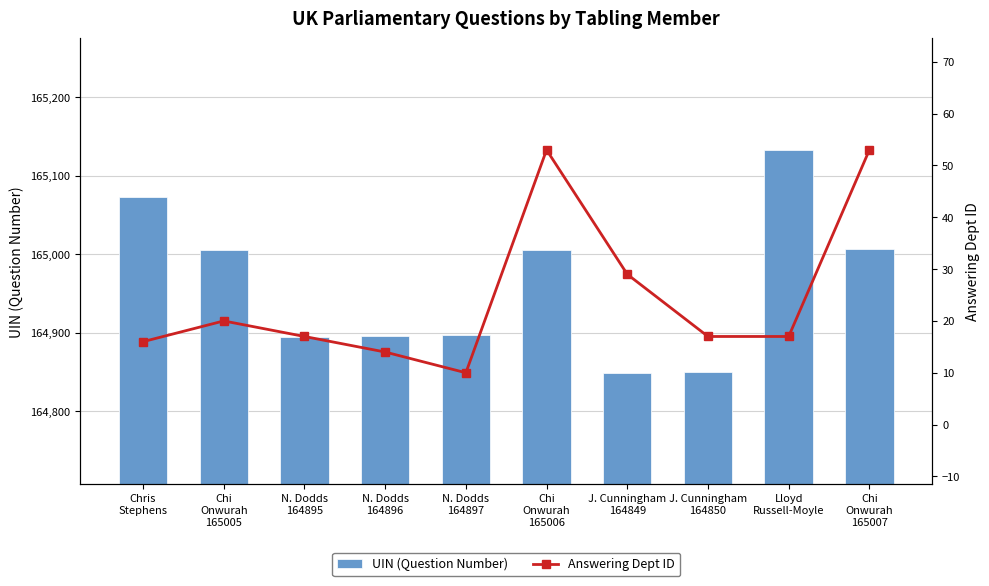

At which label does UIN (Question Number) reach its peak?

Lloyd
Russell-Moyle